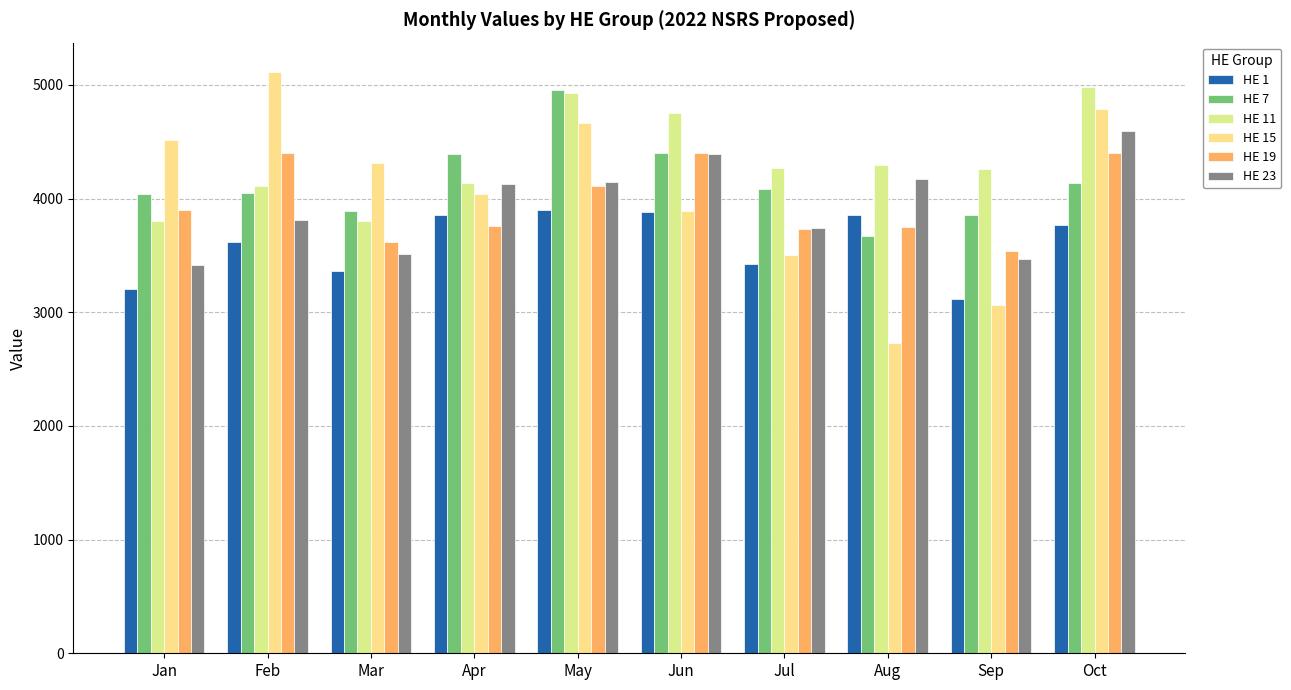

The HE 23 series shows 1839 at May. True or false?

False